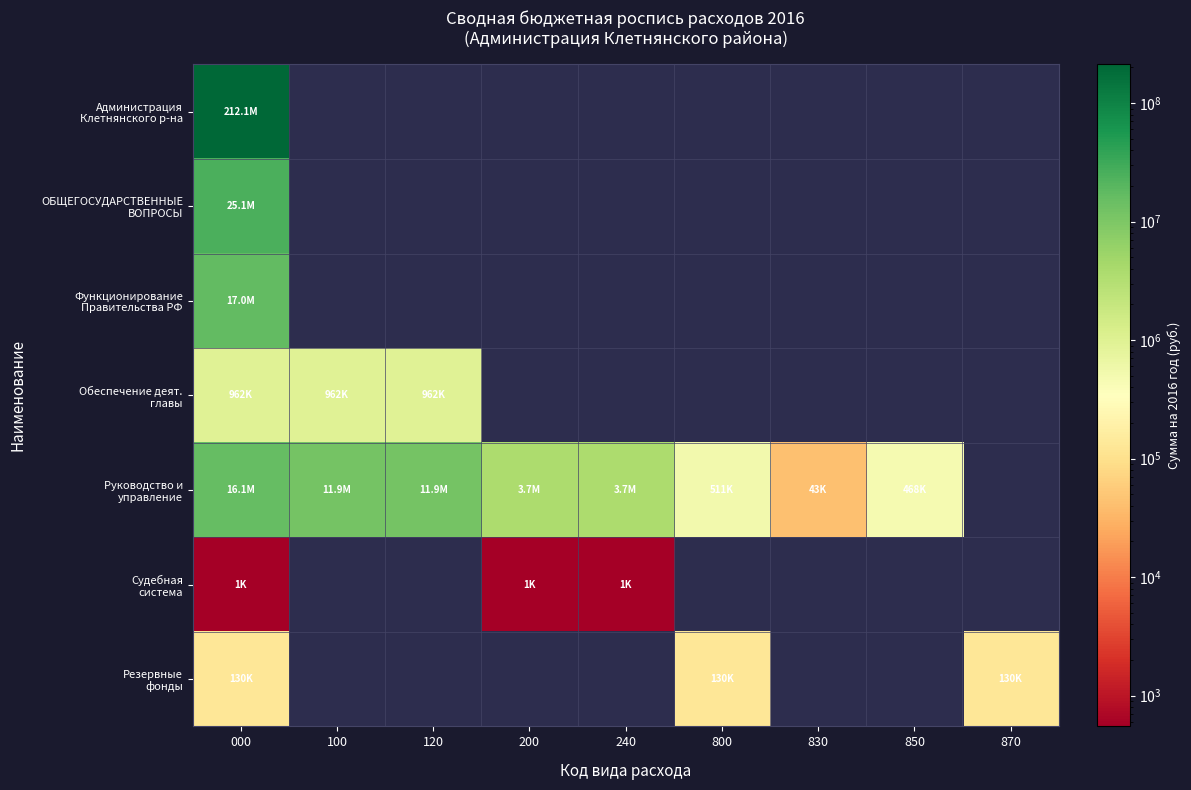

At how many categories does at least one series exceed 47650530?

1